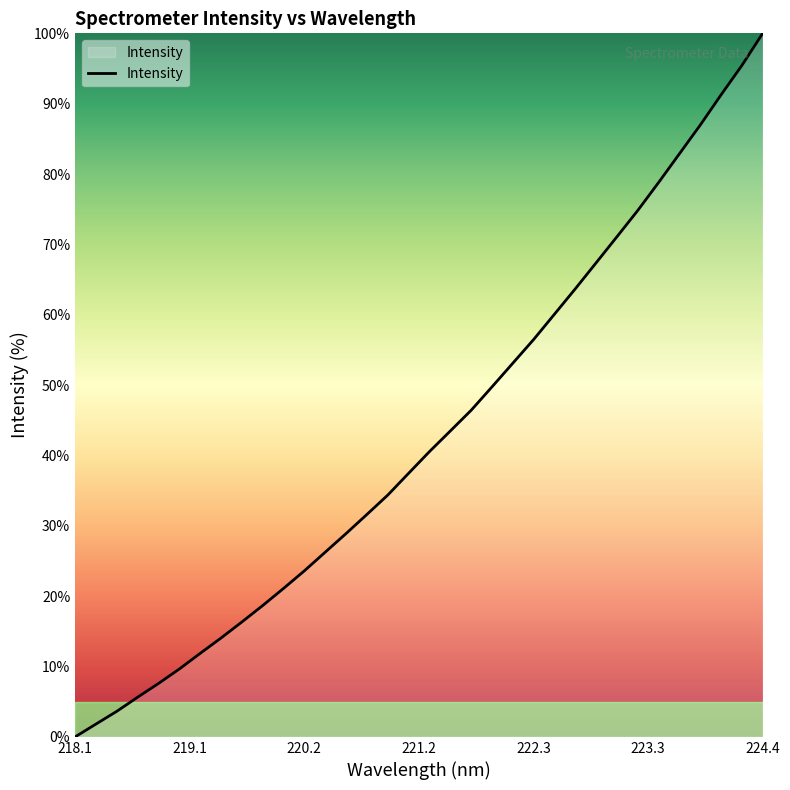

How many lines are shown in the chart?

1